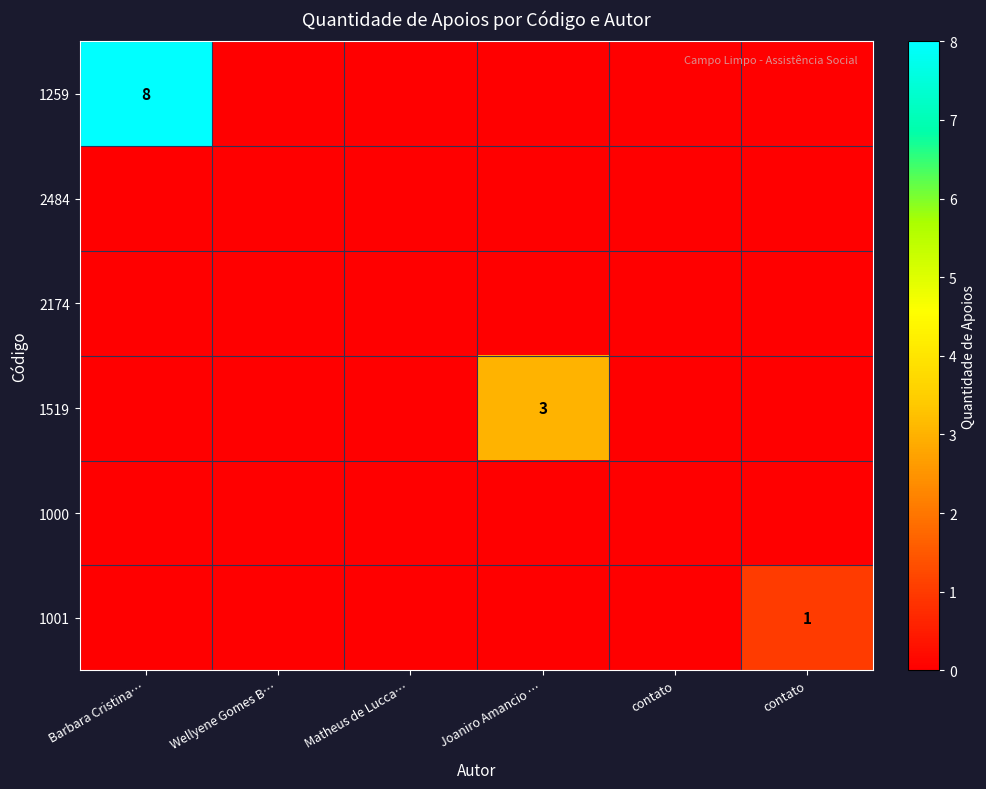

Is the value of 2174 at Barbara Cristina… greater than the value of 1519 at contato?

No